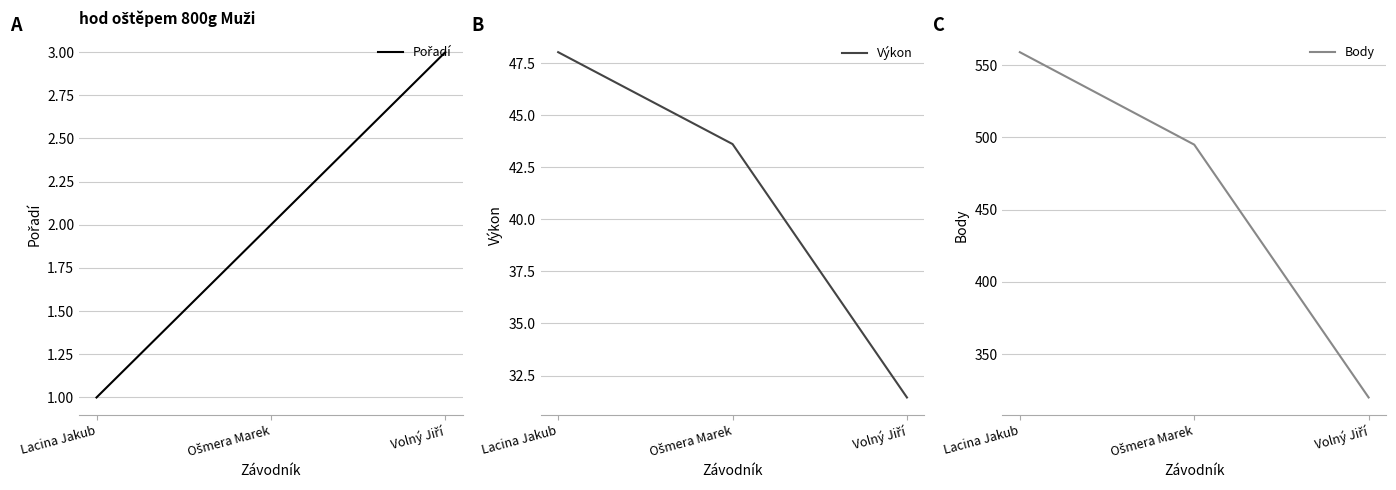

What is the difference between the highest and lowest values at Ošmera Marek?

493.0